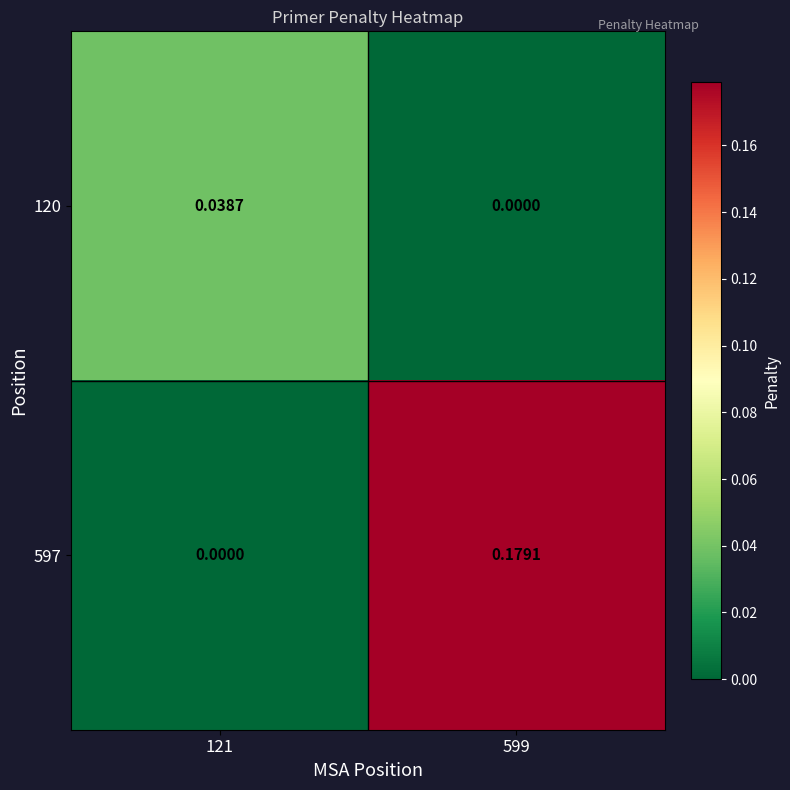

Is the value of 120 at 599 greater than the value of 597 at 599?

No